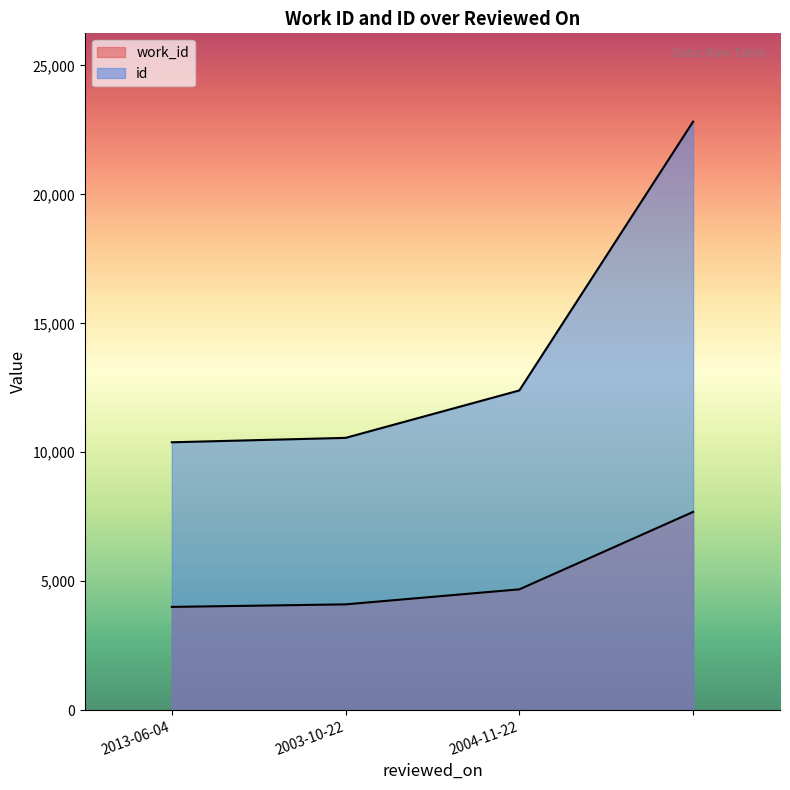

Which category has the lowest value in the id series?

2013-06-04